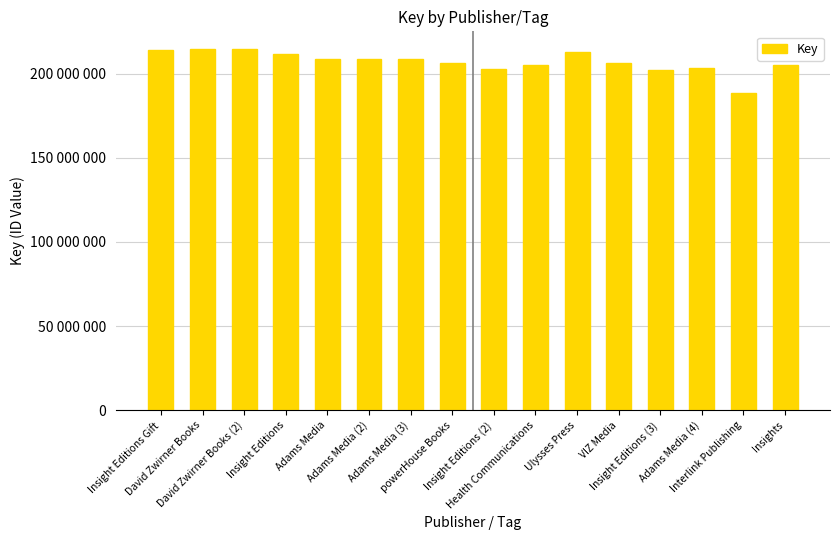

List the labels in order of value, smallest first.

Interlink Publishing, Insight Editions (3), Insight Editions (2), Adams Media (4), Insights, Health Communications, VIZ Media, powerHouse Books, Adams Media (2), Adams Media (3), Adams Media, Insight Editions, Ulysses Press, Insight Editions Gift, David Zwirner Books, David Zwirner Books (2)